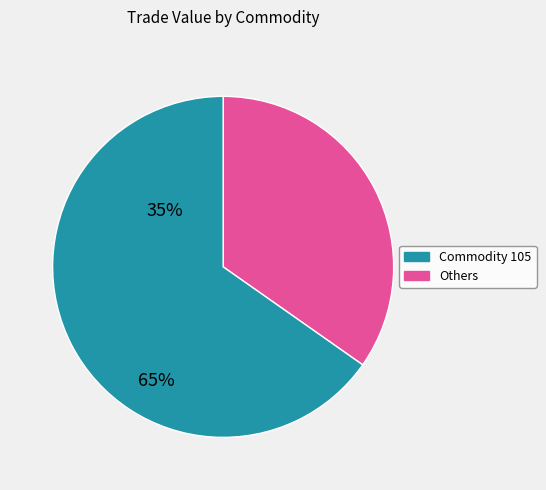

Is there any slice that represents more than half of the pie?

Yes